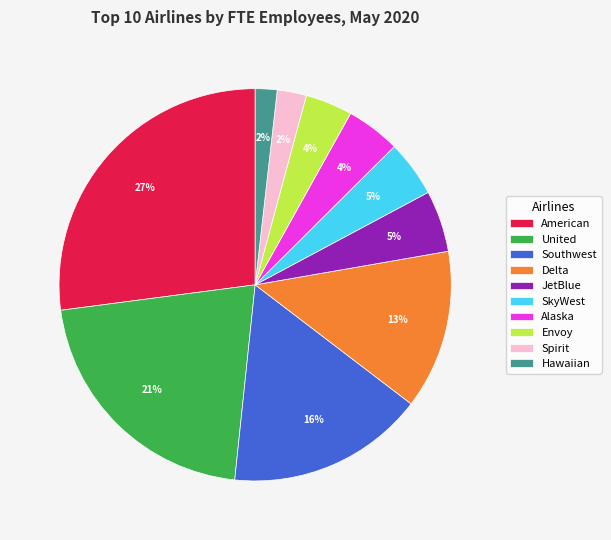

Which category has the biggest portion of the pie?

American